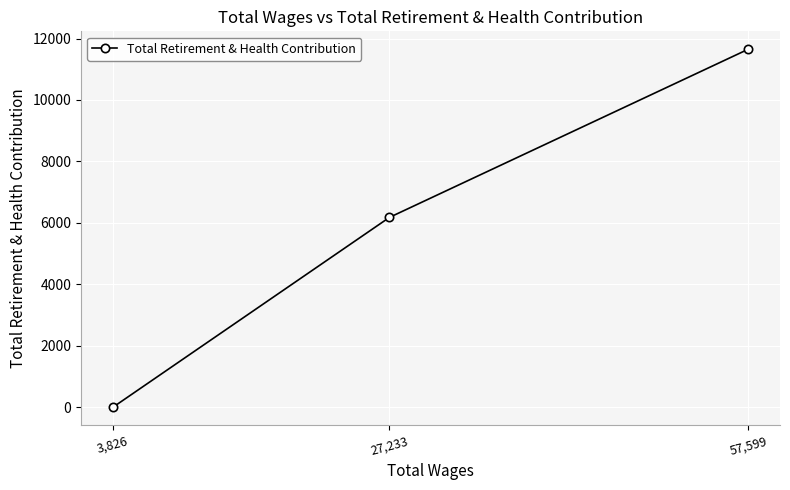

Reading right to left, extract all data points from this chart.

57,599=11651	27,233=6179	3,826=0